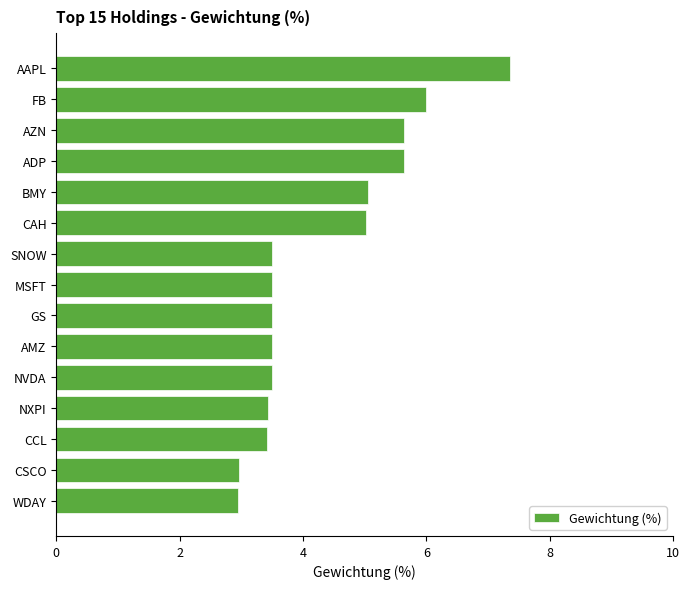

What is the smallest value displayed?

3.0